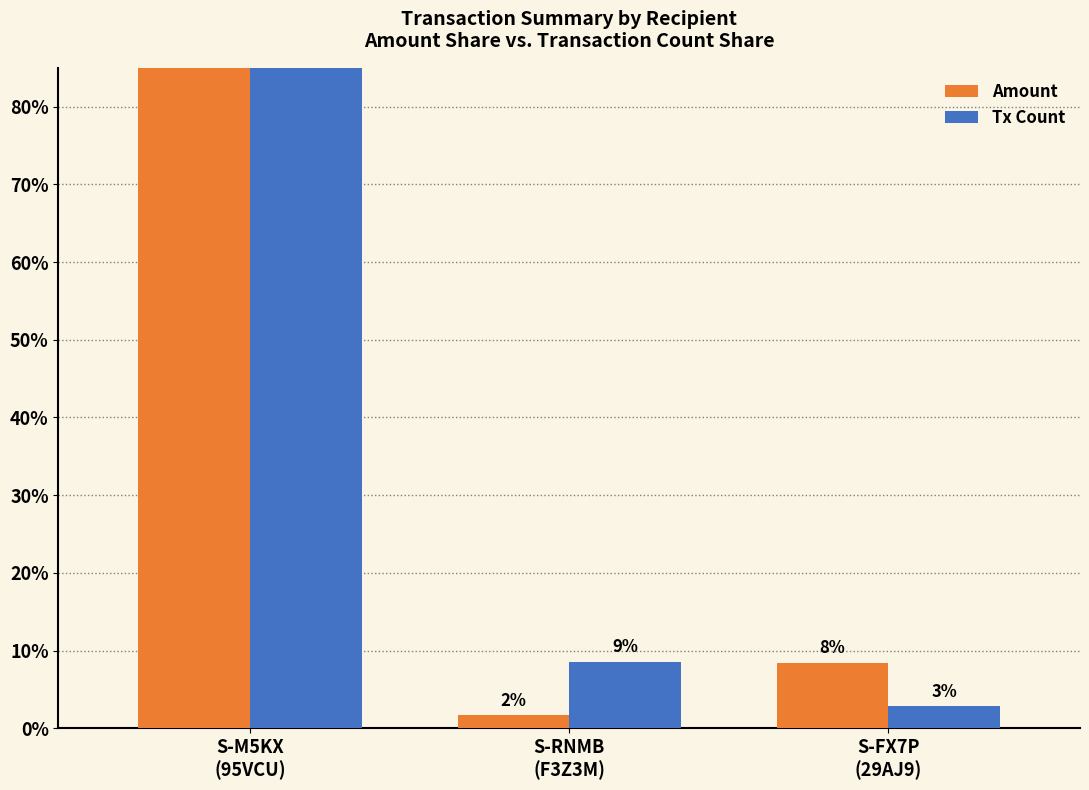

Is it true that Amount equals 13.3 at S-FX7P
(29AJ9)?

False